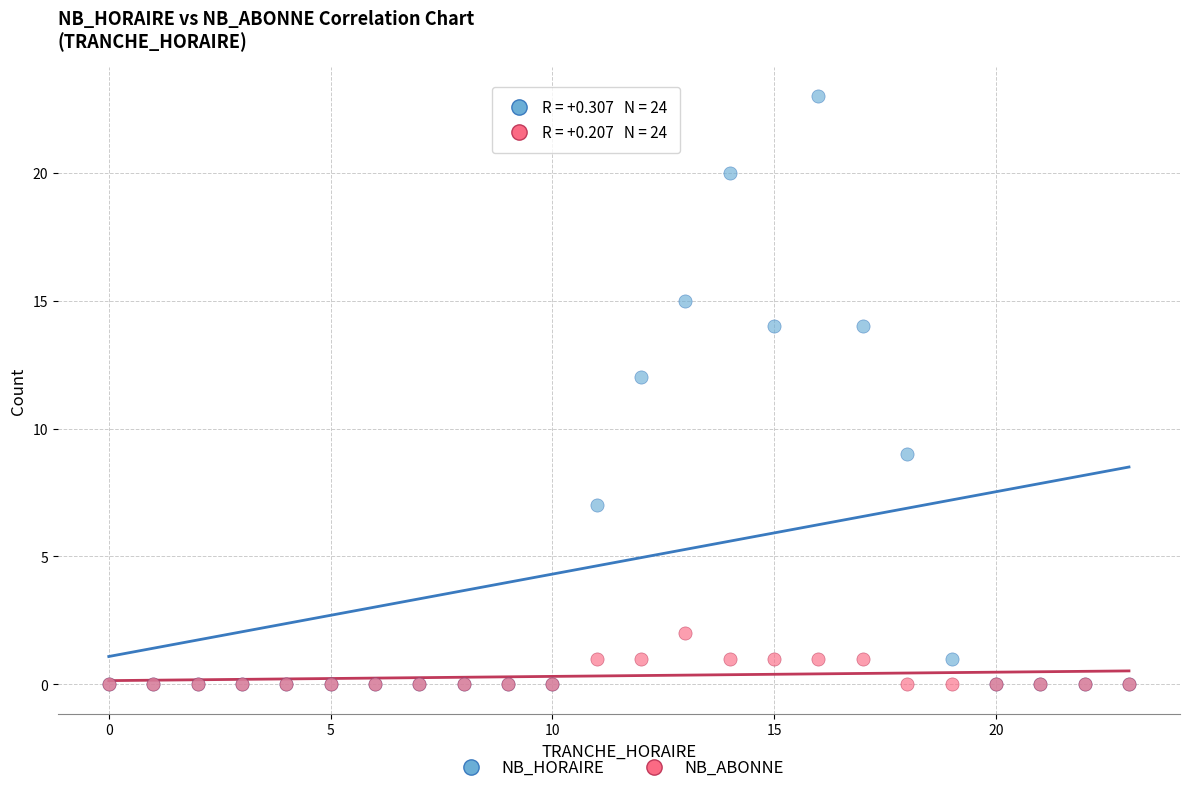

In the NB_HORAIRE series, what Y value is closest to 11?

12